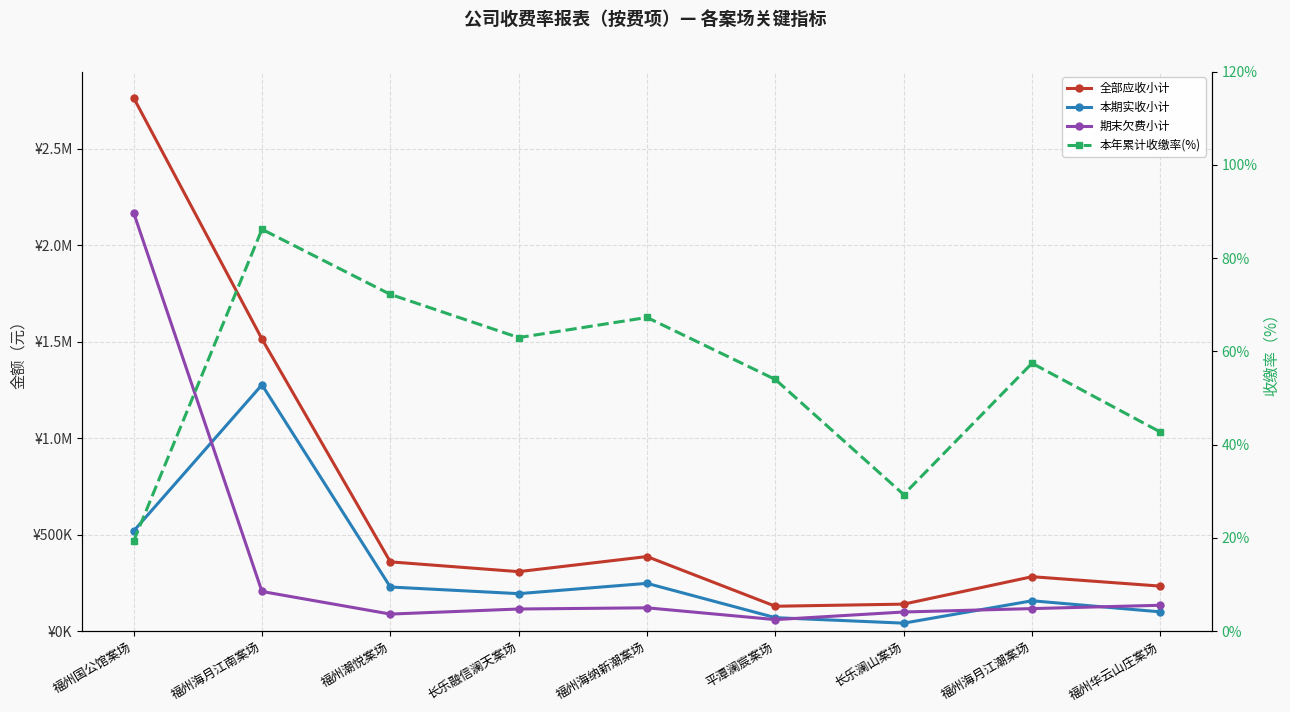

True or false: 全部应收小计 and 期末欠费小计 cross at least once.

False